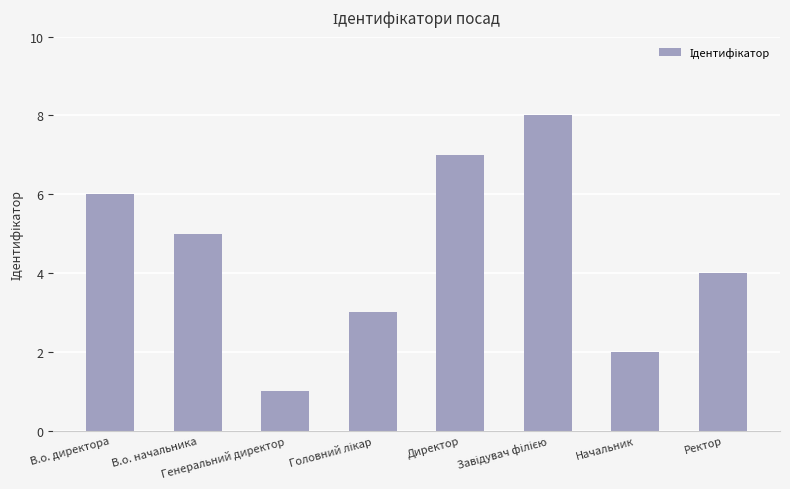

What is the difference between the second highest and second lowest values?

5